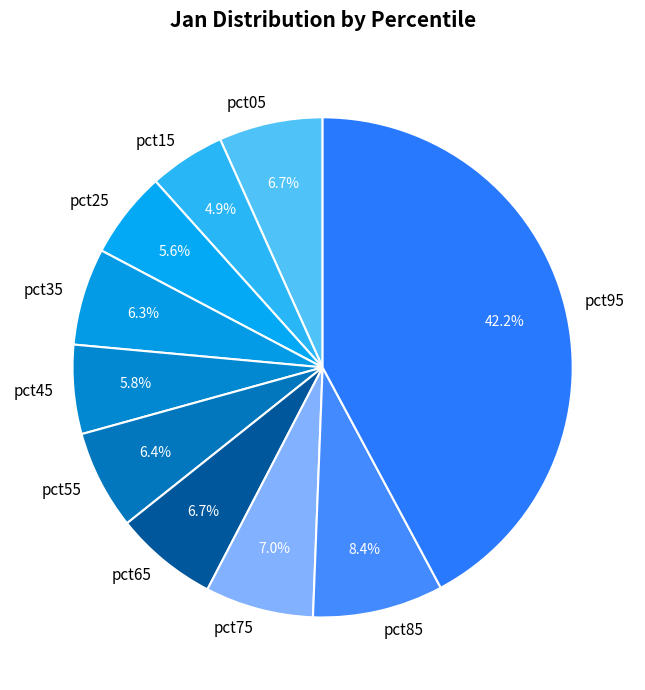

Is it true that pct45 is 6% of the pie?

True